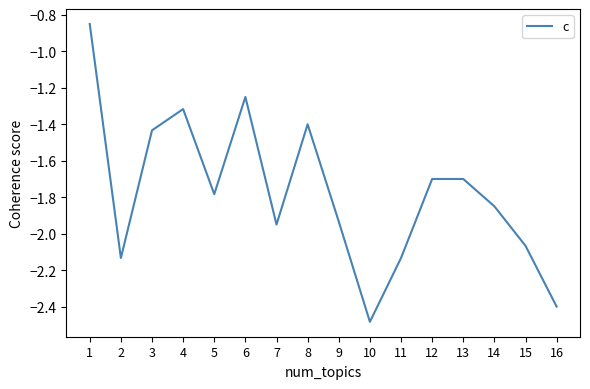

At which category does the data reach its first local valley?

2